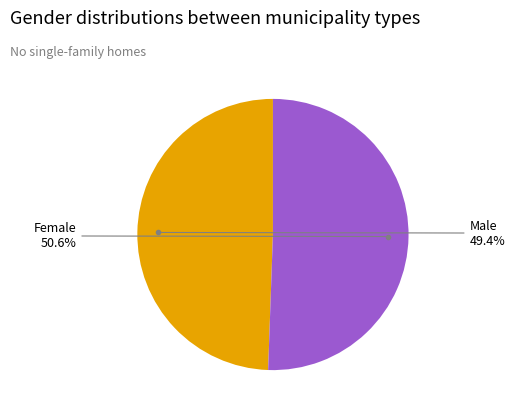

Is there a majority slice in this chart?

Yes